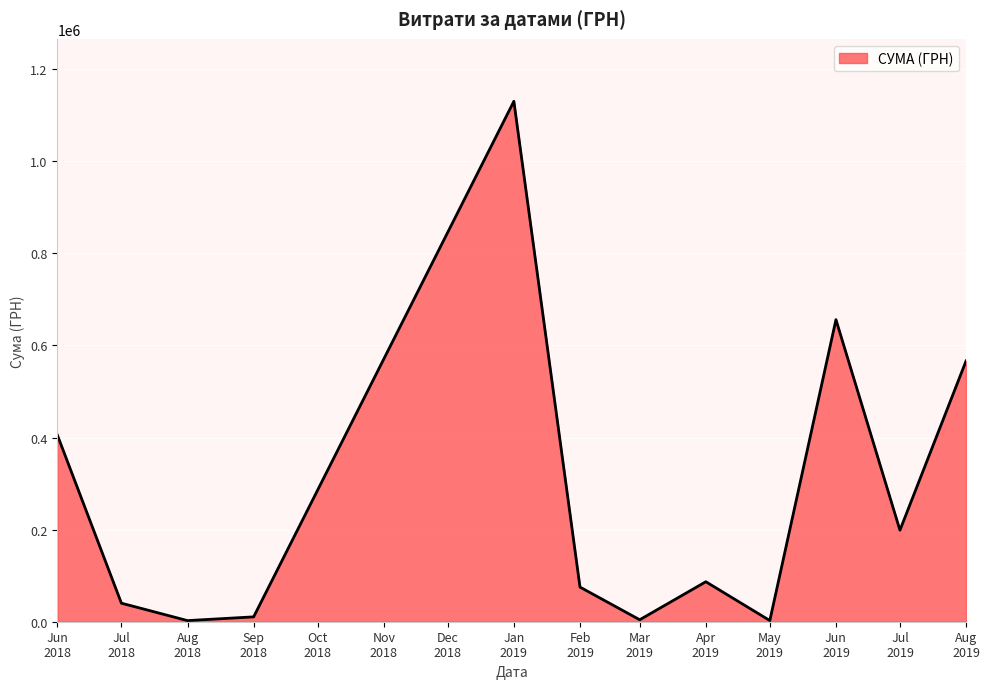

What is the greatest value displayed?

1130183.7